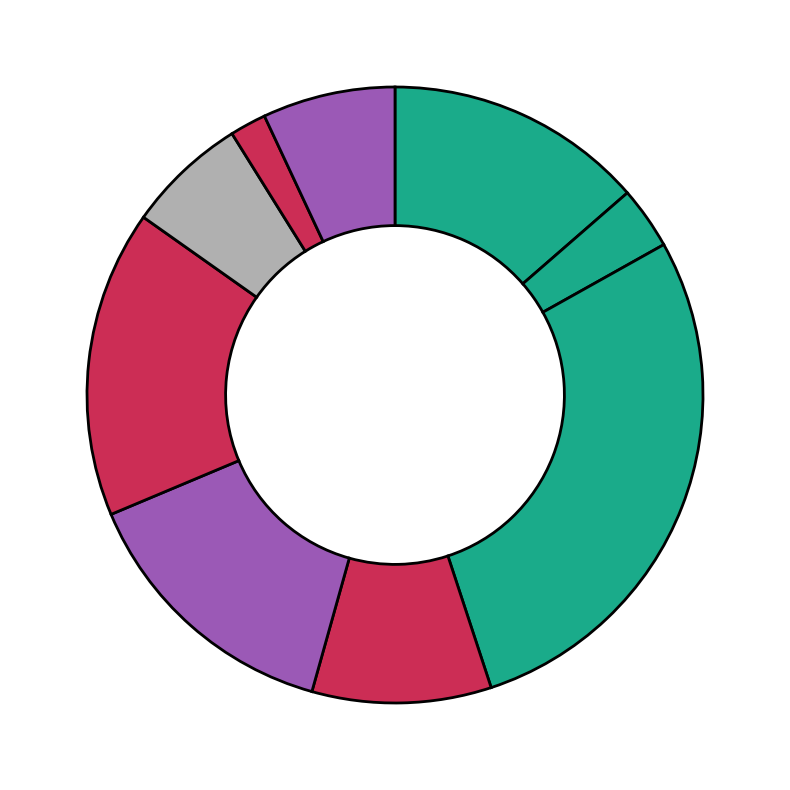

How many slices are in this pie chart?

9